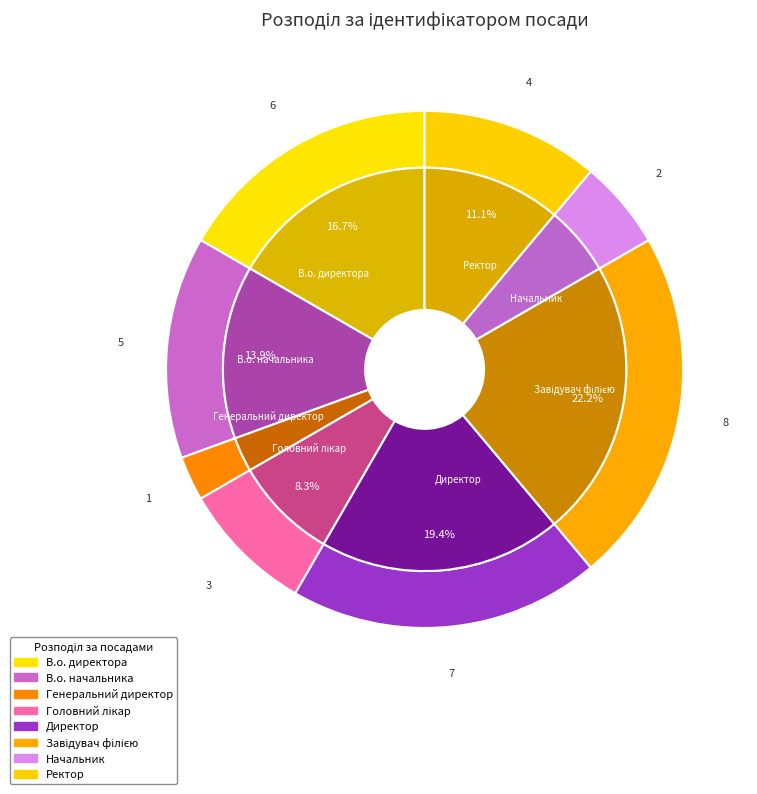

Which slice is the smallest?

Генеральний директор